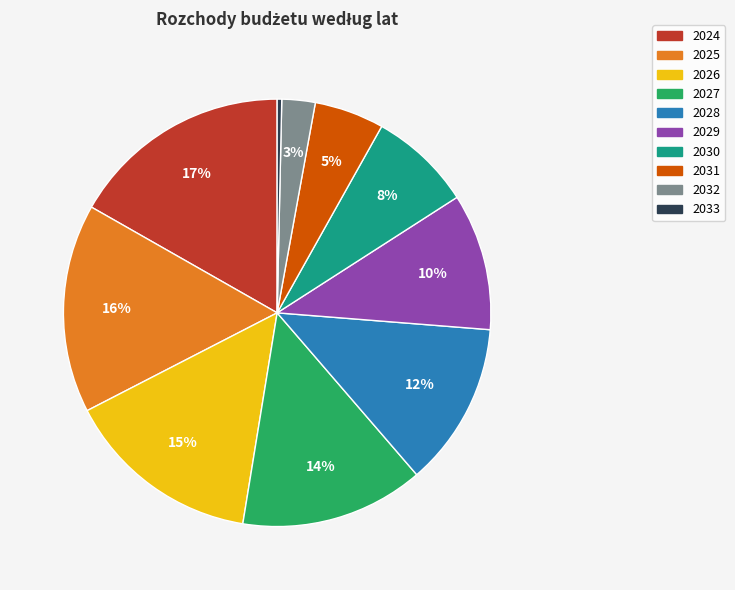

What is the smallest slice in the pie chart?

2033